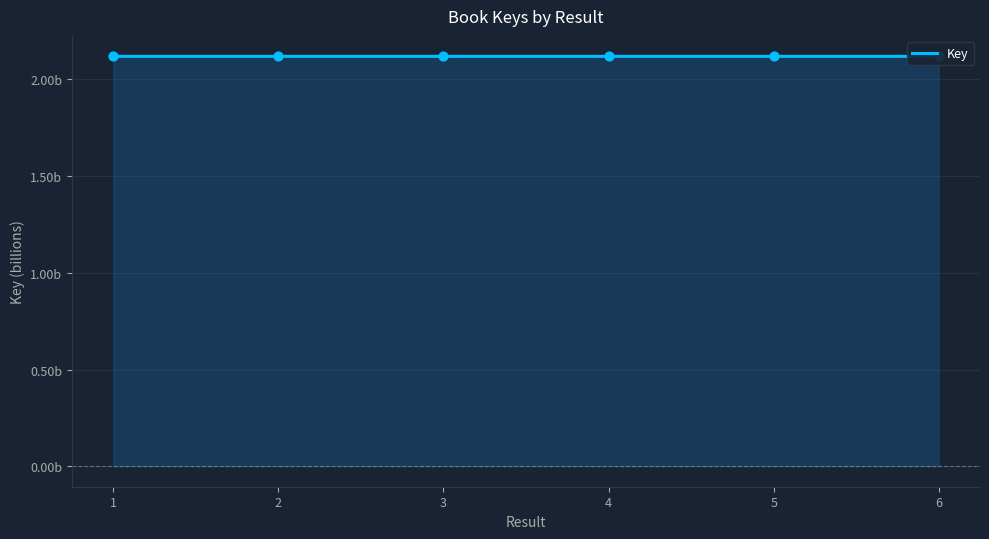

Between 2 and 1, which is larger?

2